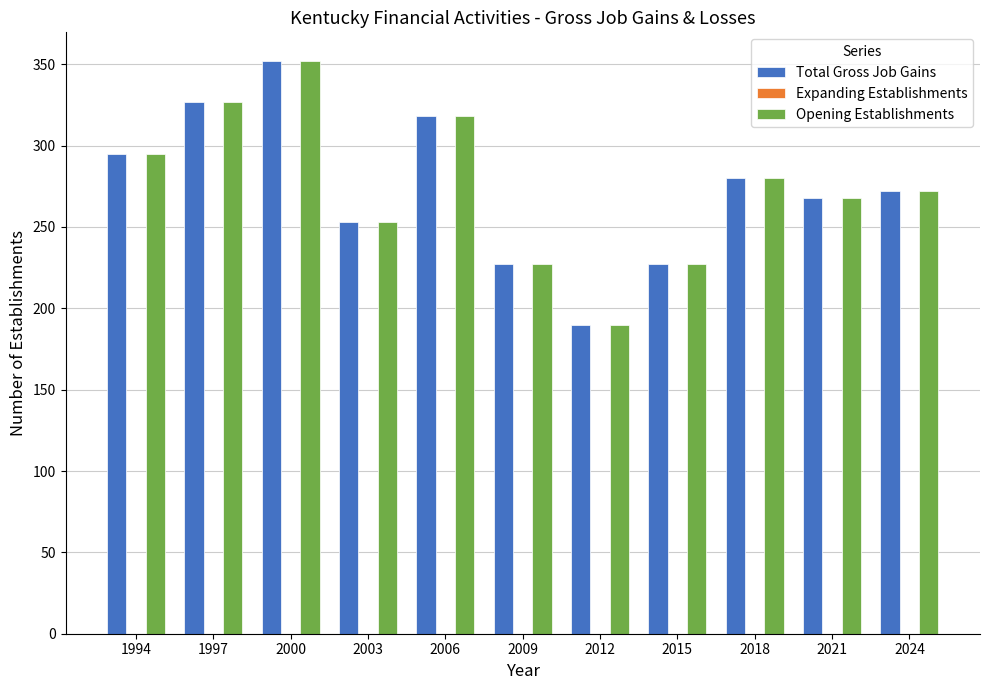

Which category has the highest value across all series?

2000